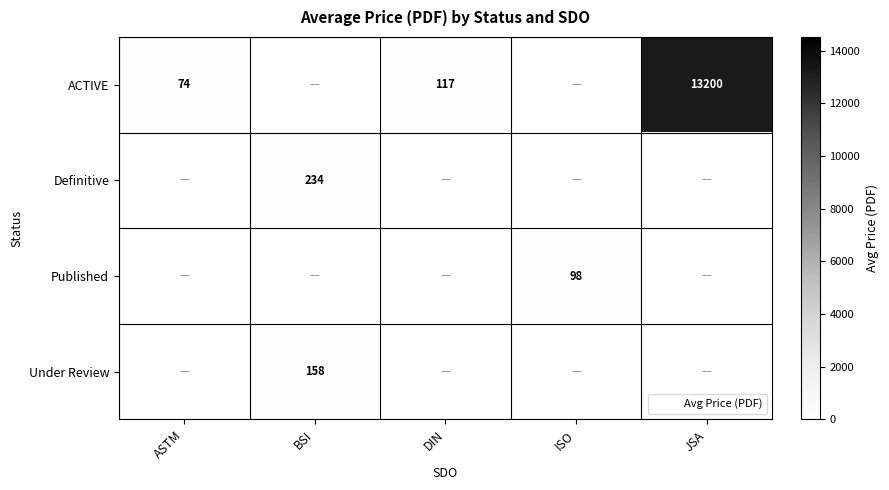

Rank the categories by Published value from highest to lowest.

ISO, ASTM, BSI, DIN, JSA